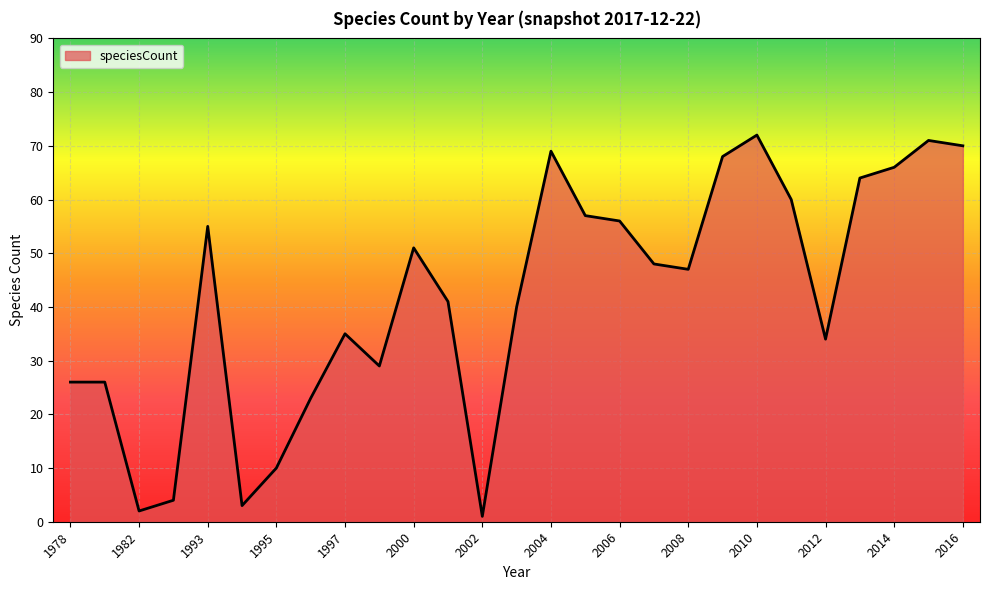

What is the greatest value displayed?

72